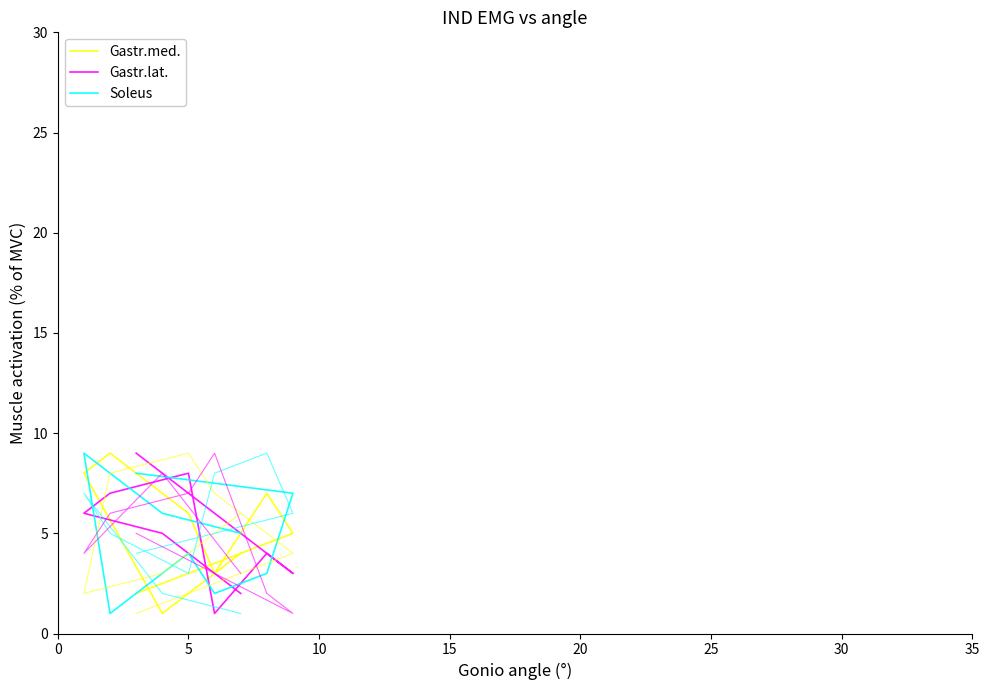

True or false: Gastr.med. and Gastr.lat. intersect in this chart.

True